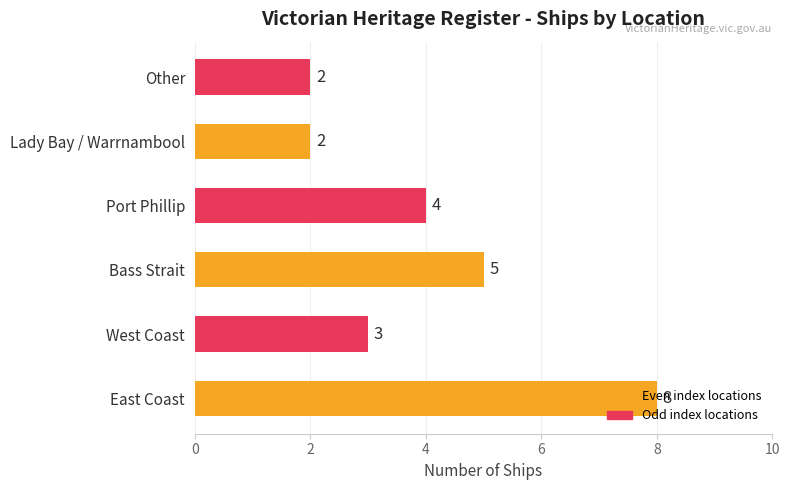

The value at Port Phillip is 7. True or false?

False